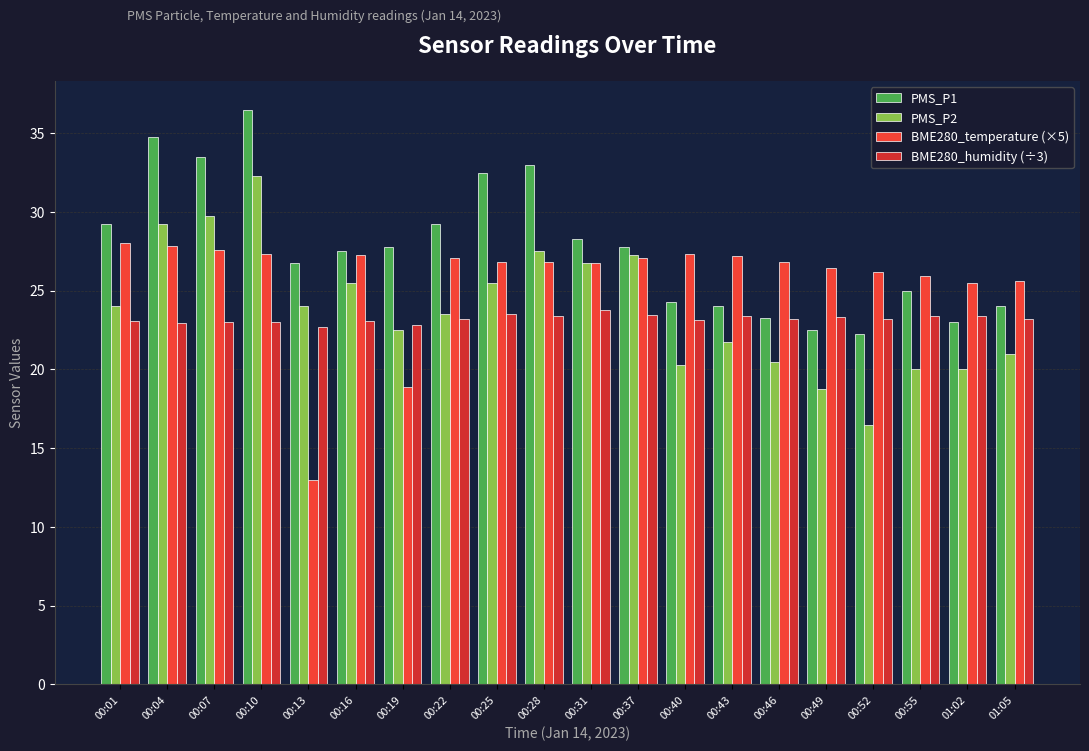

Which label corresponds to the largest value in the chart?

00:10